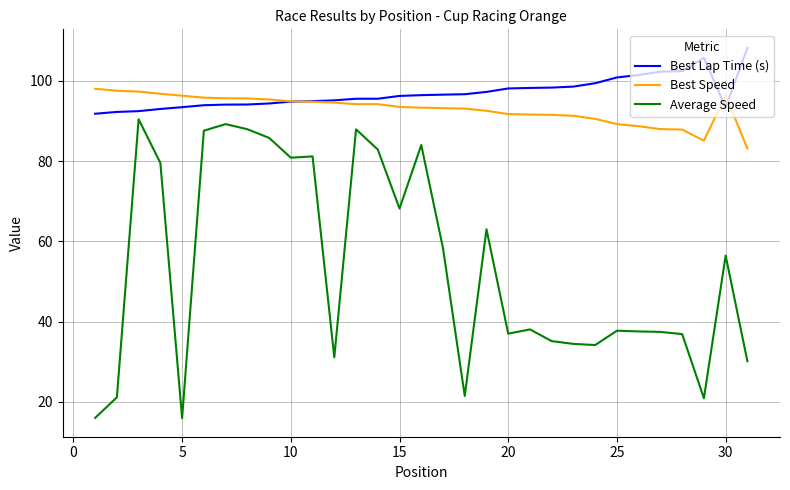

What is the minimum value shown in the chart?

15.9